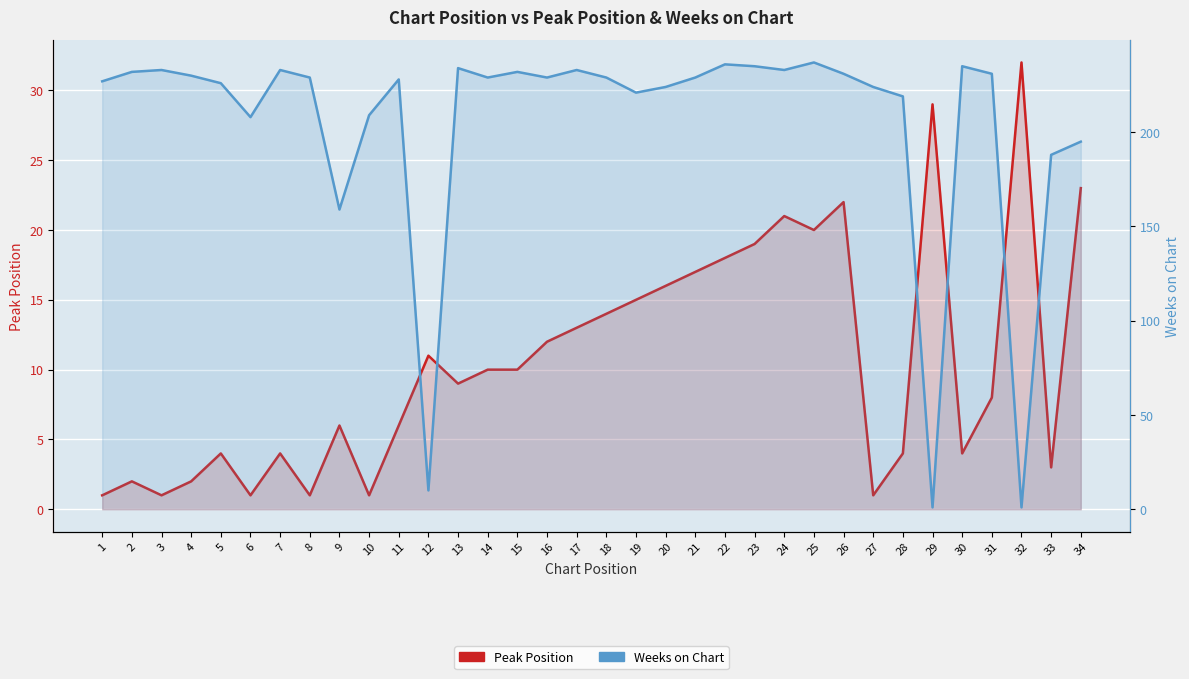

In Weeks on Chart, how many points are lower than both neighbors (excluding endpoints)?

9